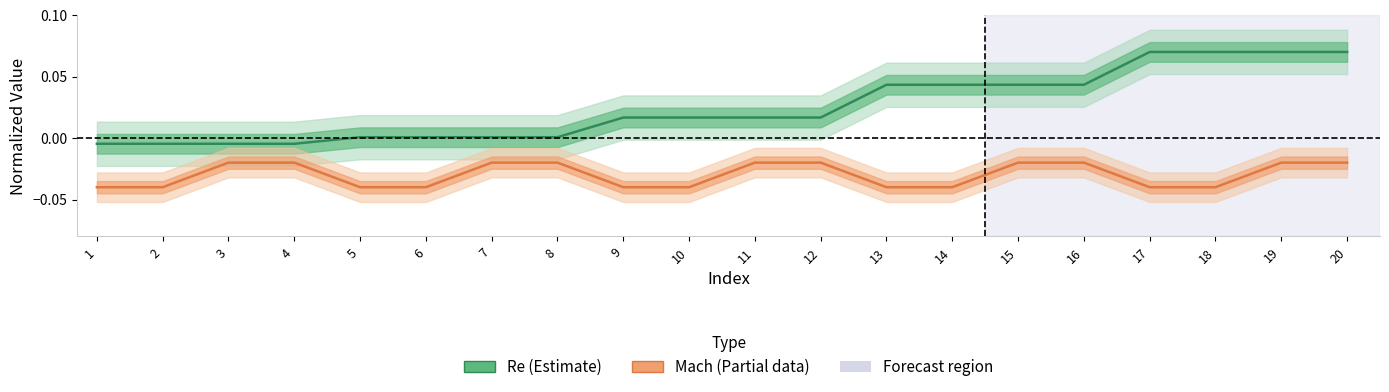

True or false: Re (Estimate) and Mach (Partial data) intersect in this chart.

False